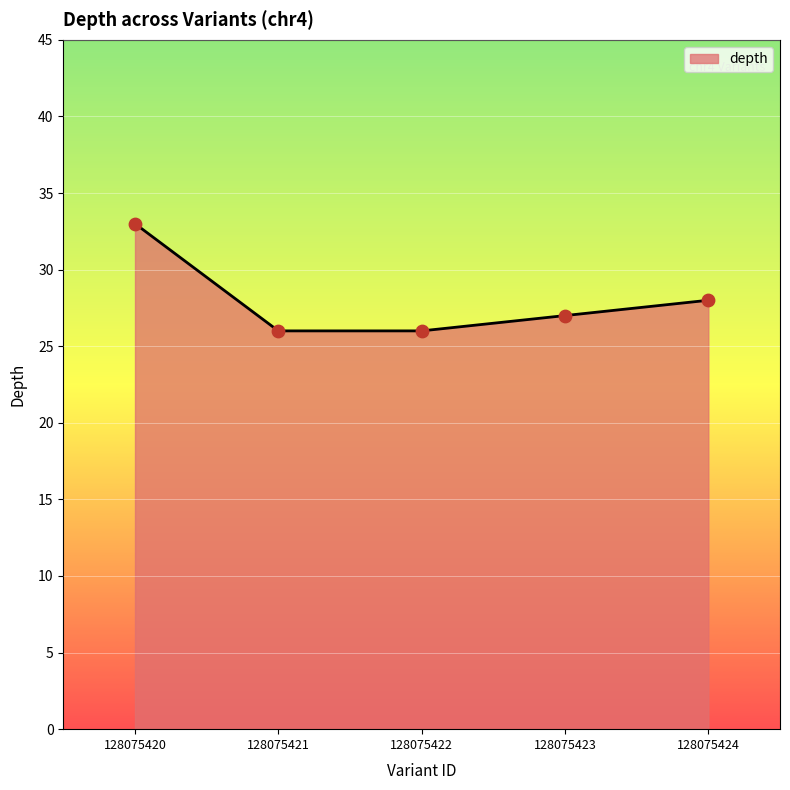

Approximately how many times larger is the value at 128075420 compared to 128075424?

1.2